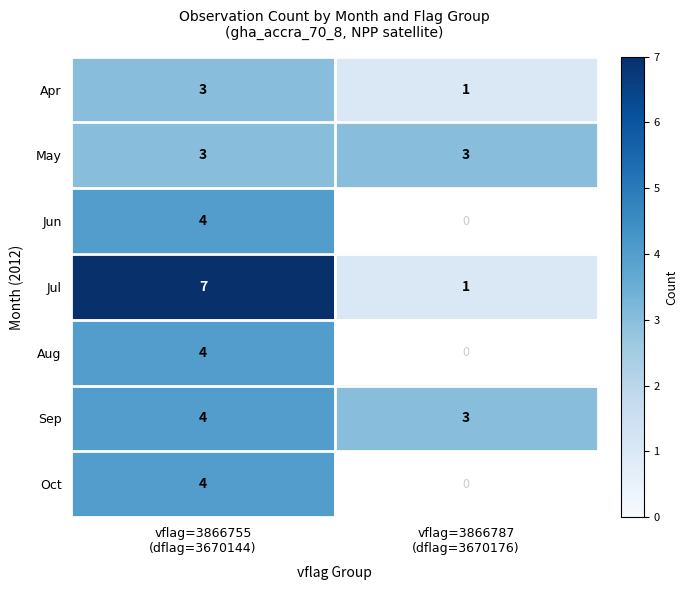

What is the average value of the Jul series?

4